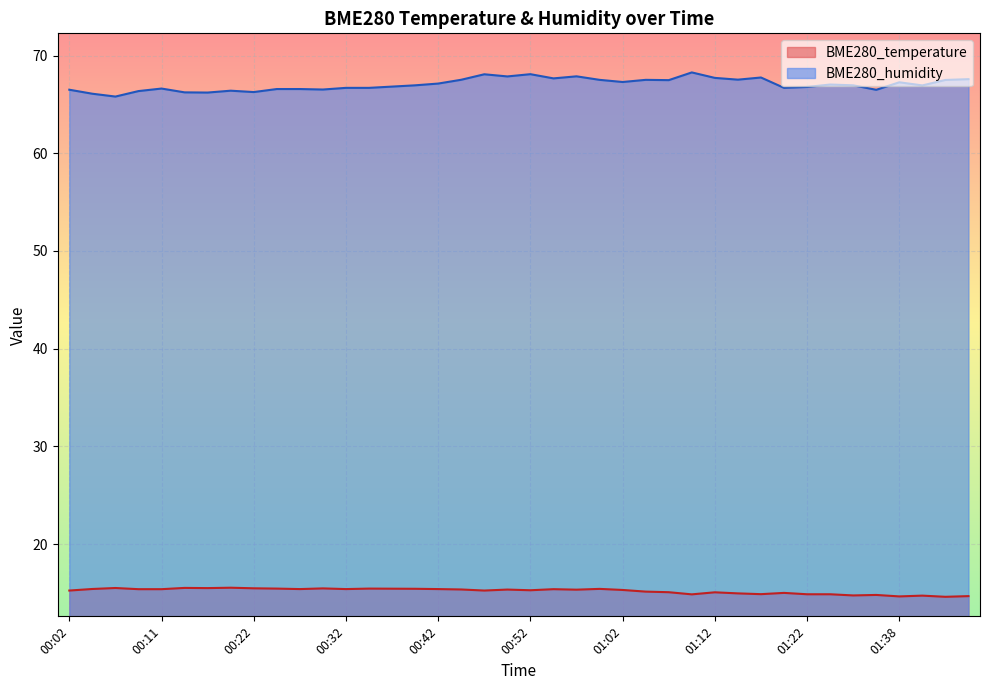

True or false: BME280_humidity has a value of 67.7 at 01:12.

True